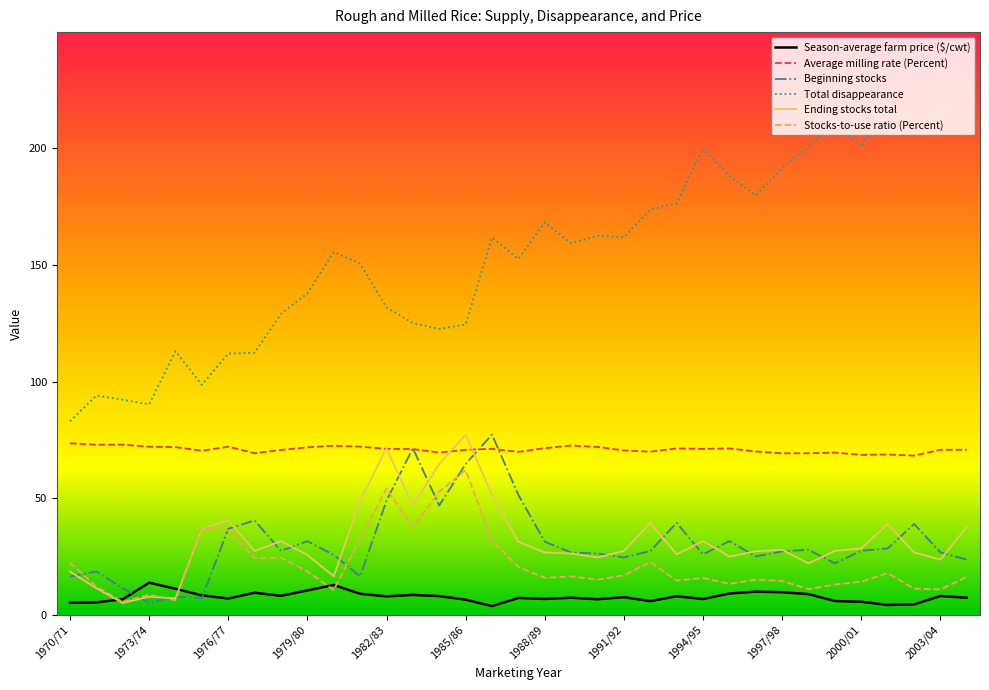

What is the highest value of the Stocks-to-use ratio (Percent) series?

62.1